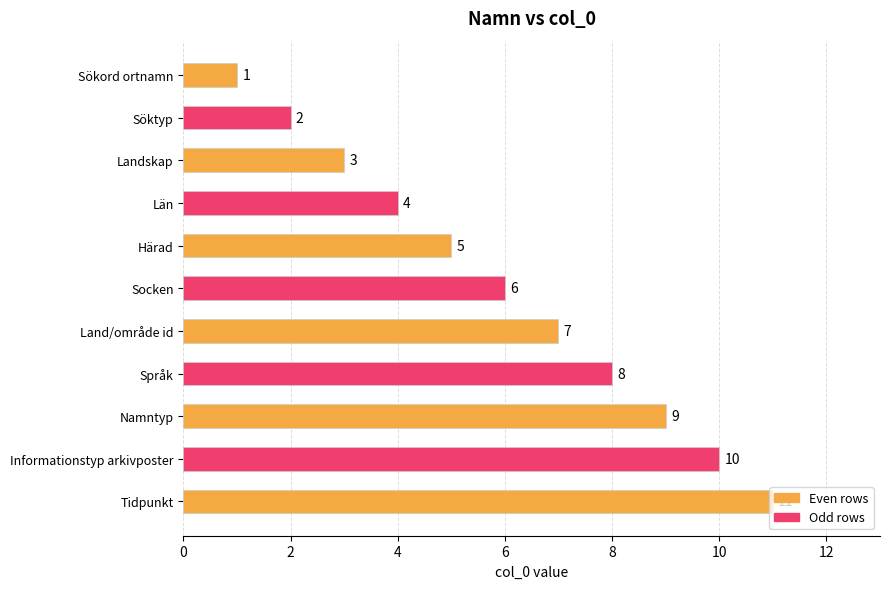

How many categories are shown in the chart?

11